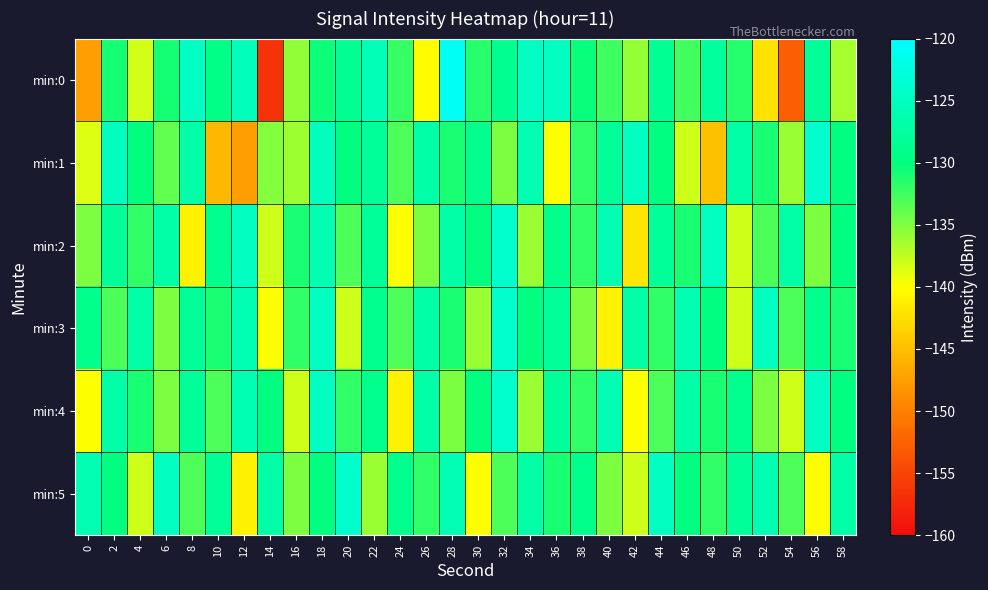

What is the smallest value displayed?

-156.6